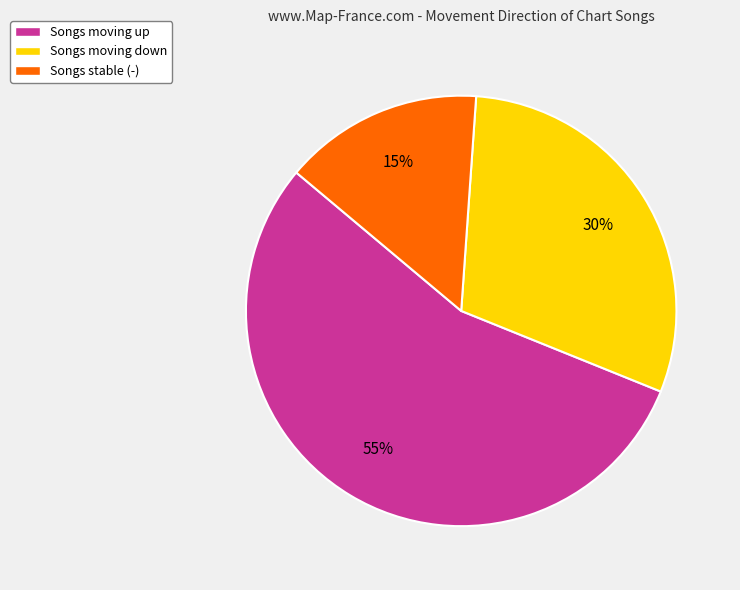

Which slice is the largest?

Songs moving up